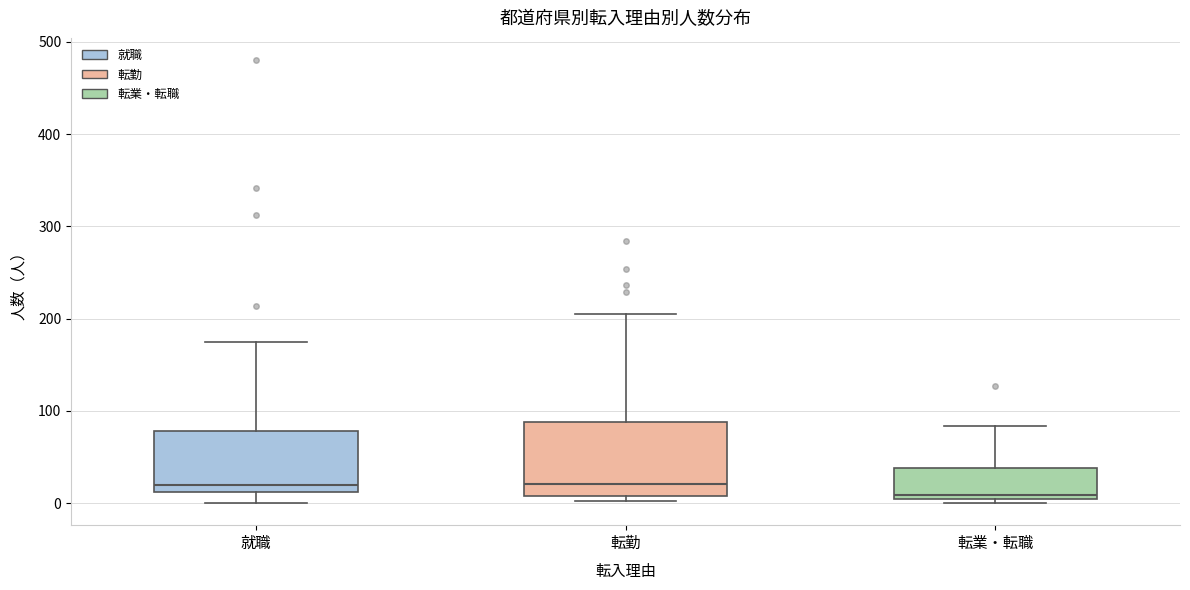

Which box's median line is the lowest?

転業・転職